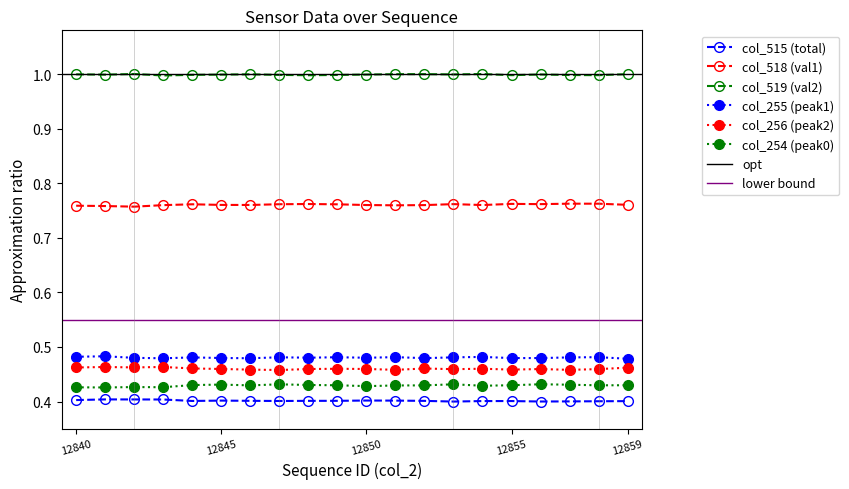

How many lines are shown in the chart?

6